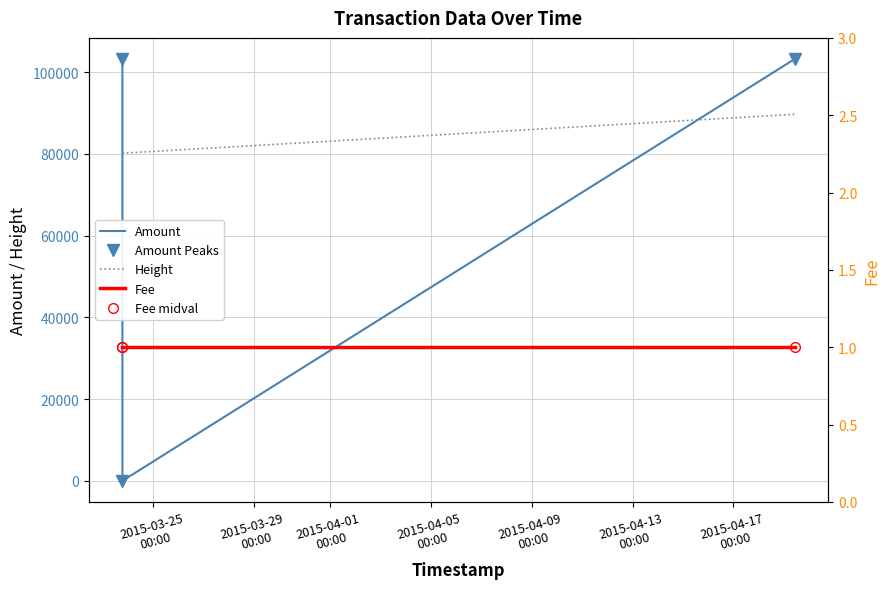

Reading left to right, extract all data points from this chart.

Amount: 103254	0	103252
Amount Peaks: 103254	0	103252
Height: 80190	80191	89722
Fee: 1	1	1
Fee midval: 1	1	1